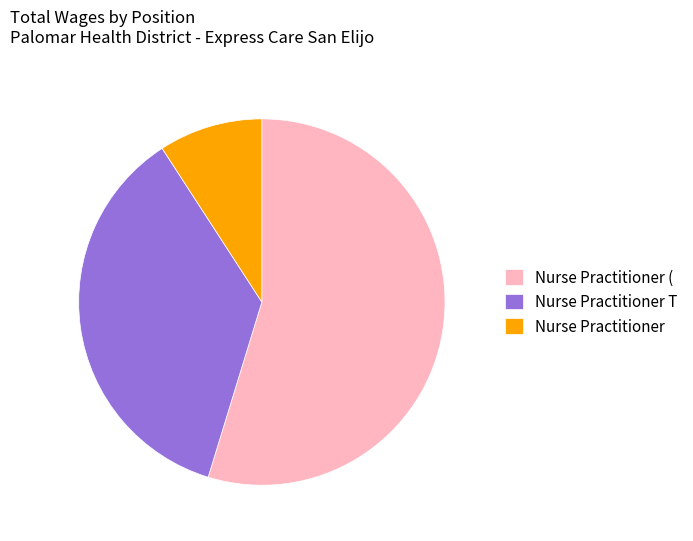

What is the ratio of the value at Nurse Practitioner to the value at Nurse Practitioner T?

0.3